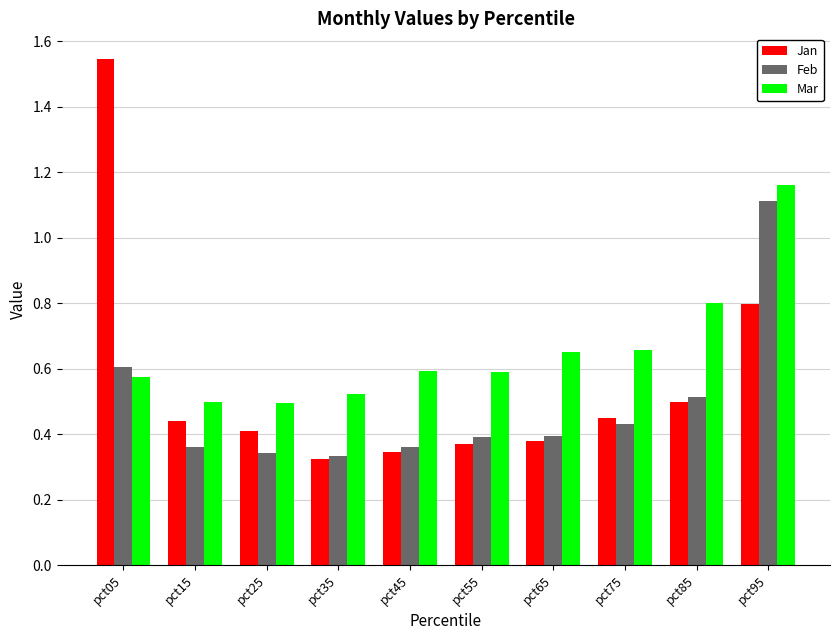

At which category is the sum across all series the highest?

pct95